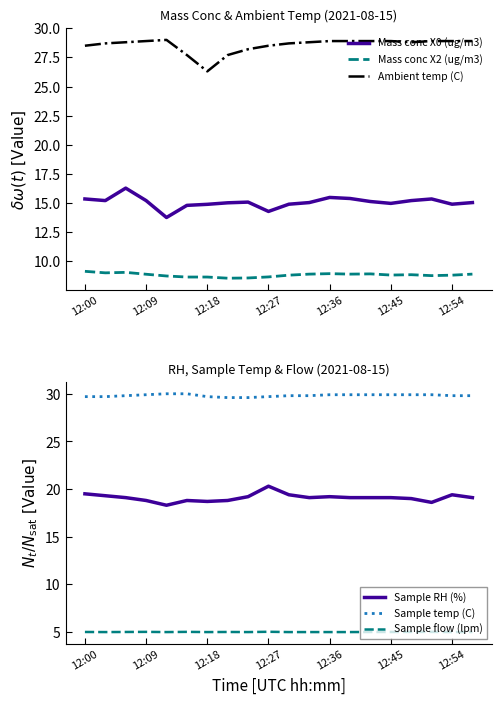

How many lines are shown in the chart?

6